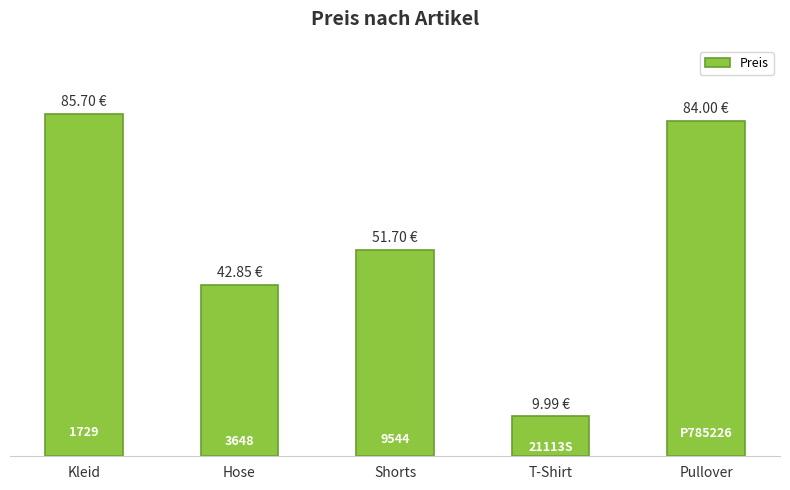

What is the difference between the maximum and minimum values?

75.7